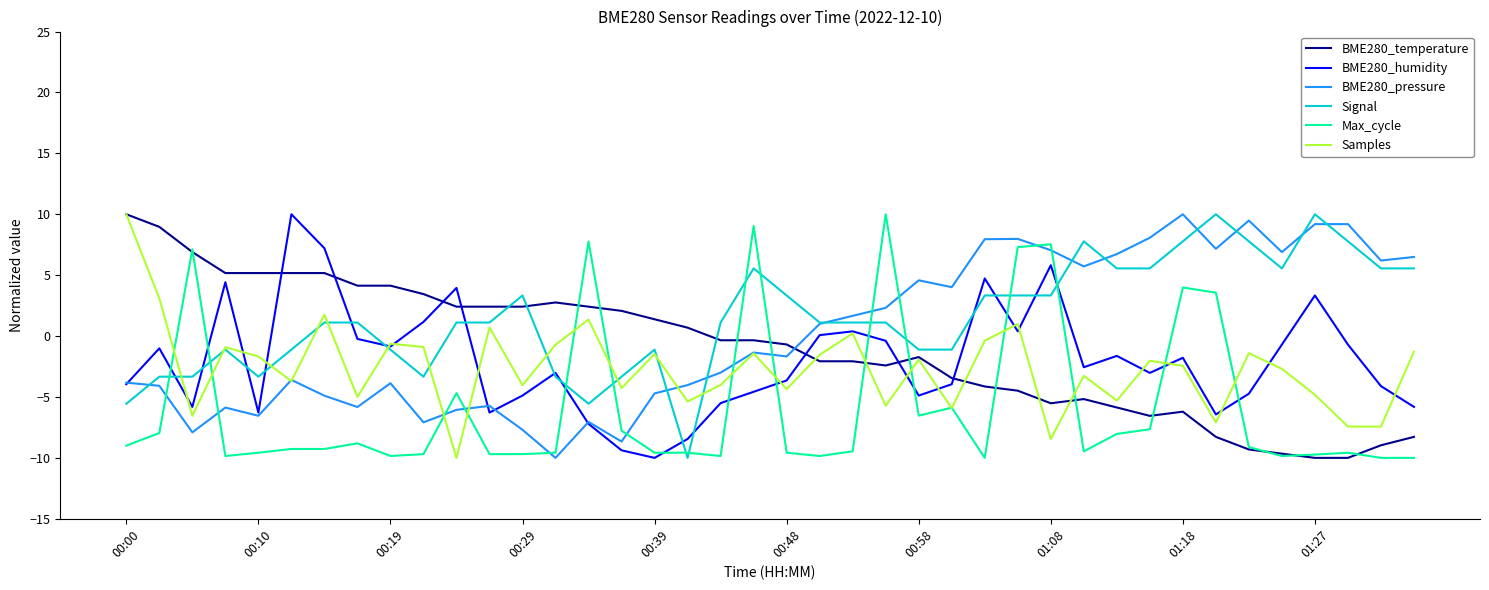

How many interior local peaks does the Samples series have?

13